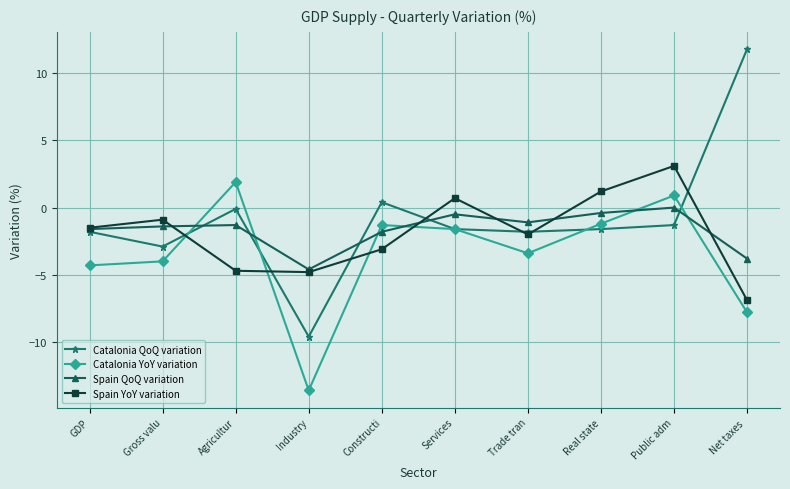

List the series in order of their peak value, lowest first.

Spain QoQ variation, Catalonia YoY variation, Spain YoY variation, Catalonia QoQ variation